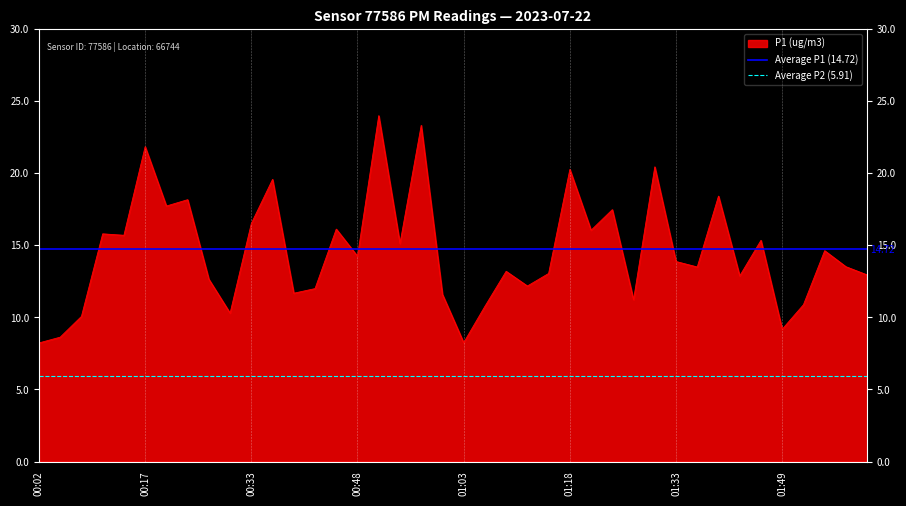

Is it true that P1 (ug/m3) equals 20.3 at 01:18?

True